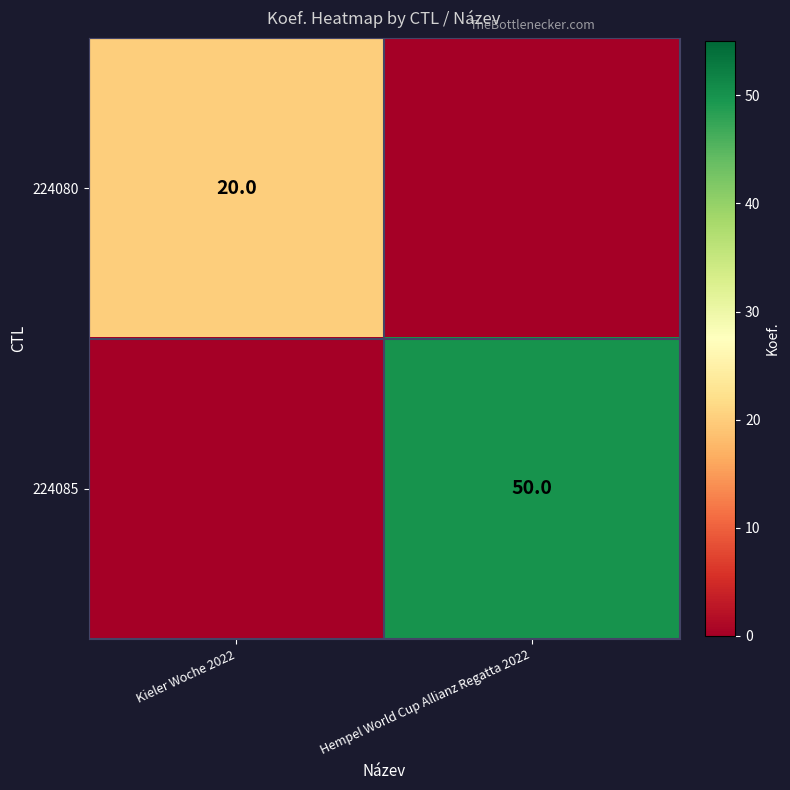

The value of 224080 at Kieler Woche 2022 is 6. True or false?

False